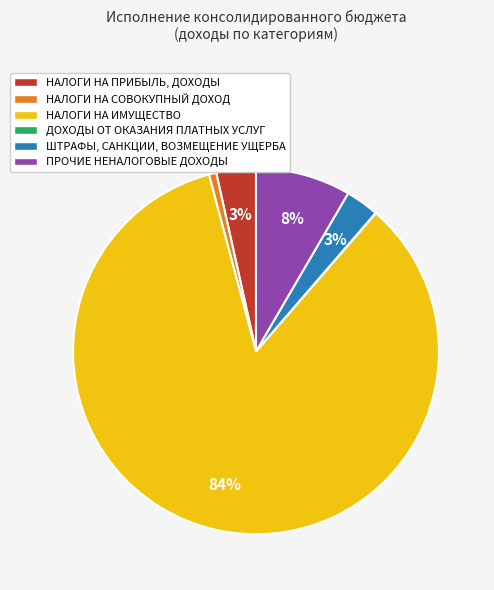

Which slice is the largest?

НАЛОГИ НА ИМУЩЕСТВО